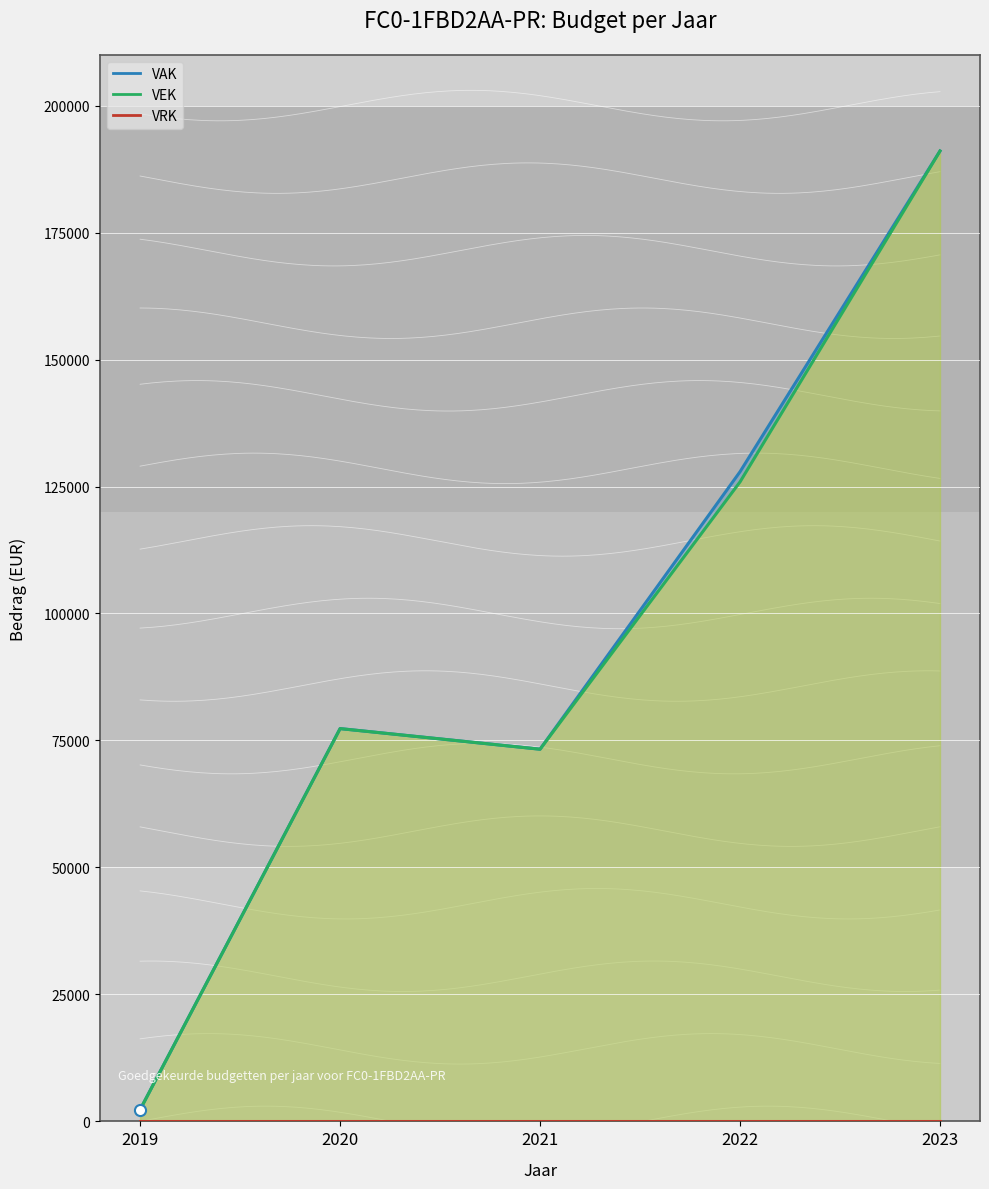

What are all the series names shown in the legend?

VAK, VEK, VRK